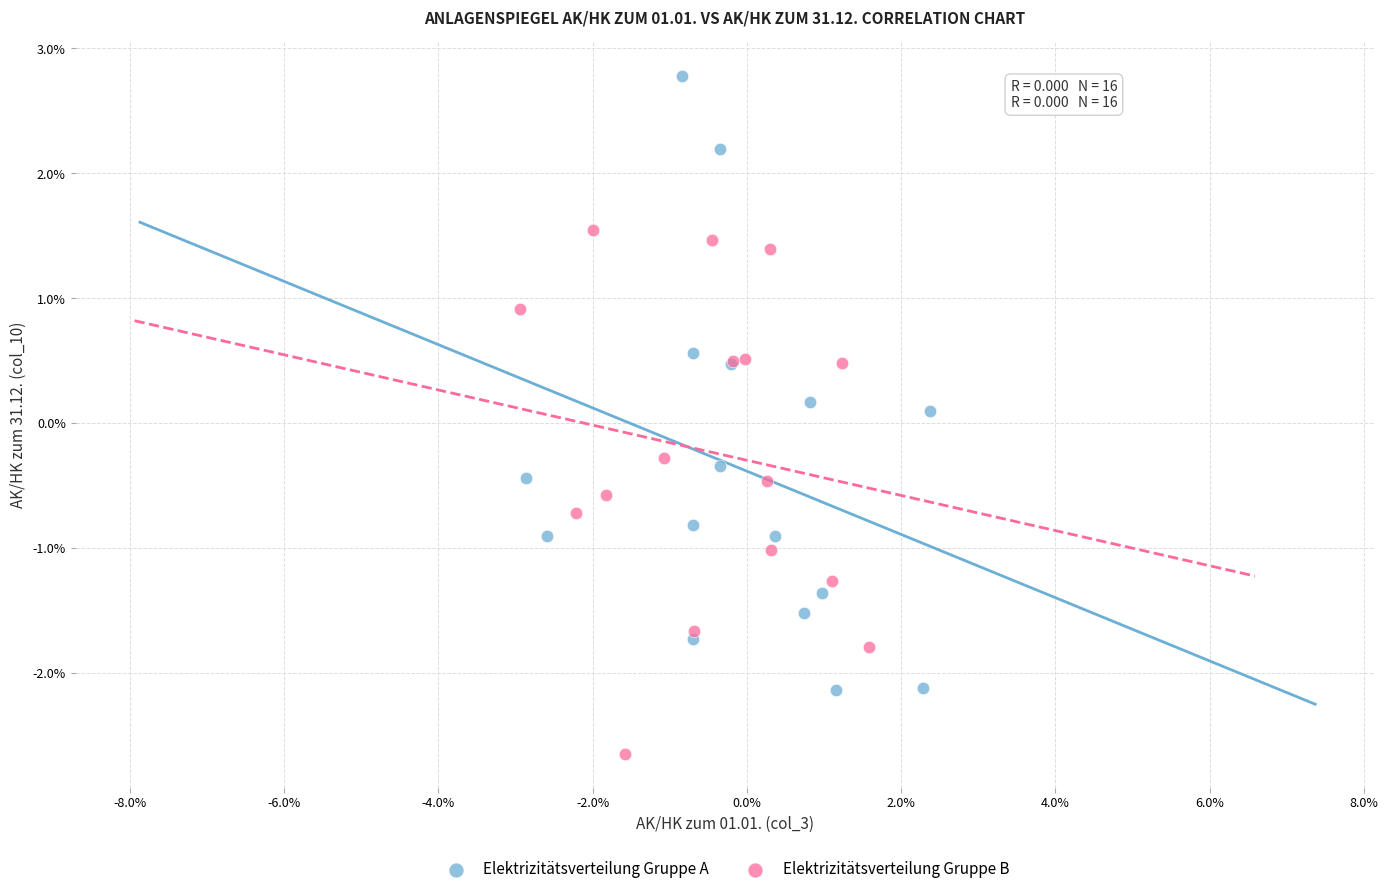

What are all the series names shown in the legend?

Elektrizitätsverteilung Gruppe A, Elektrizitätsverteilung Gruppe B